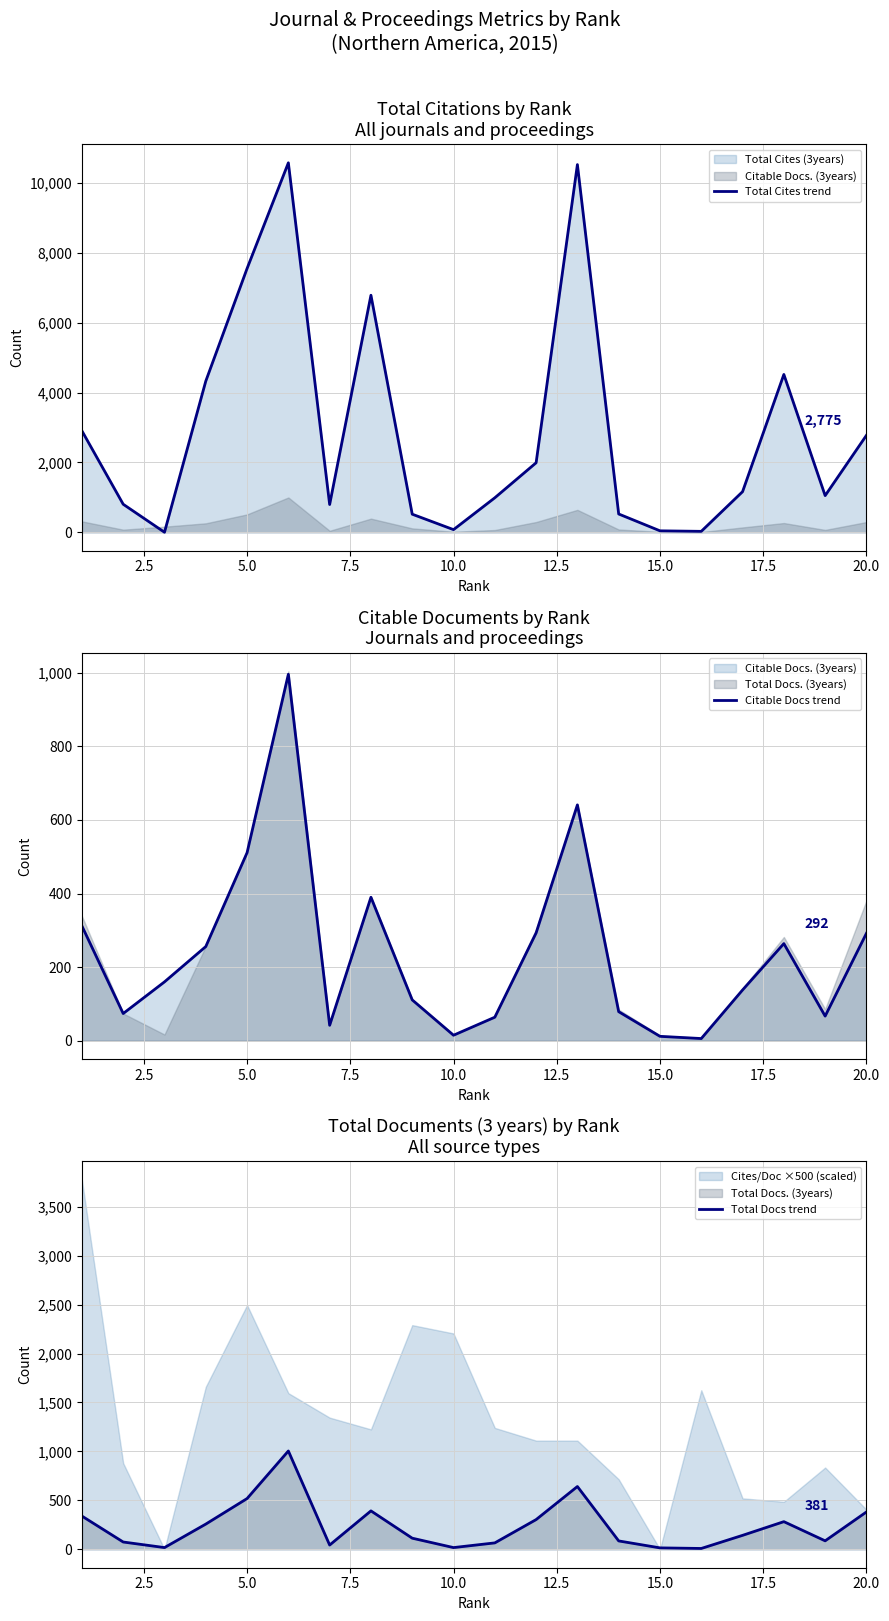

How many distinct data groups are displayed?

3